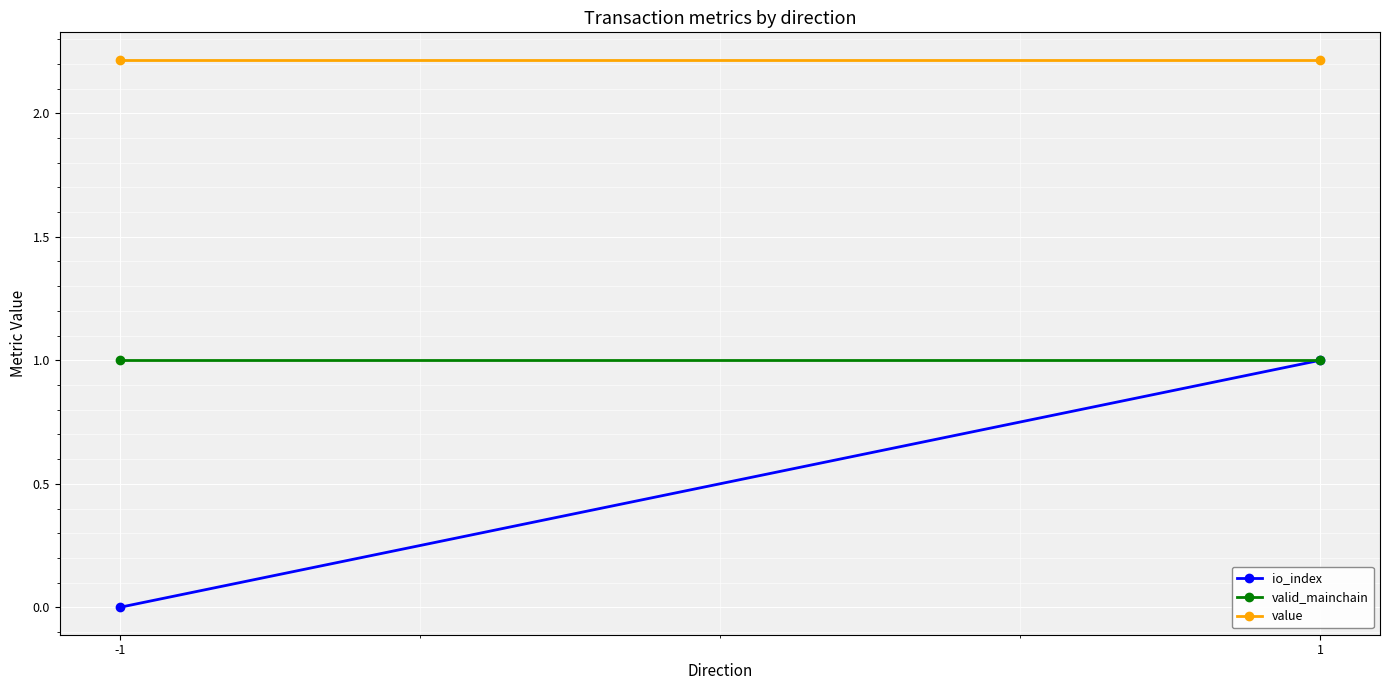

Which has a higher value, -1 or 1?

1